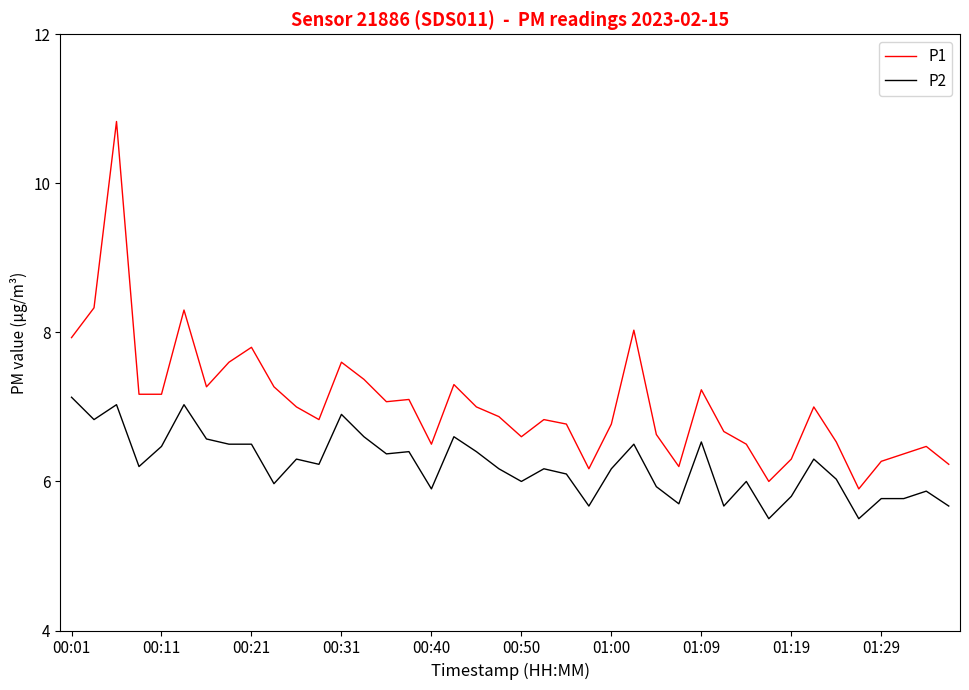

What is the lowest value of the P1 series?

5.9